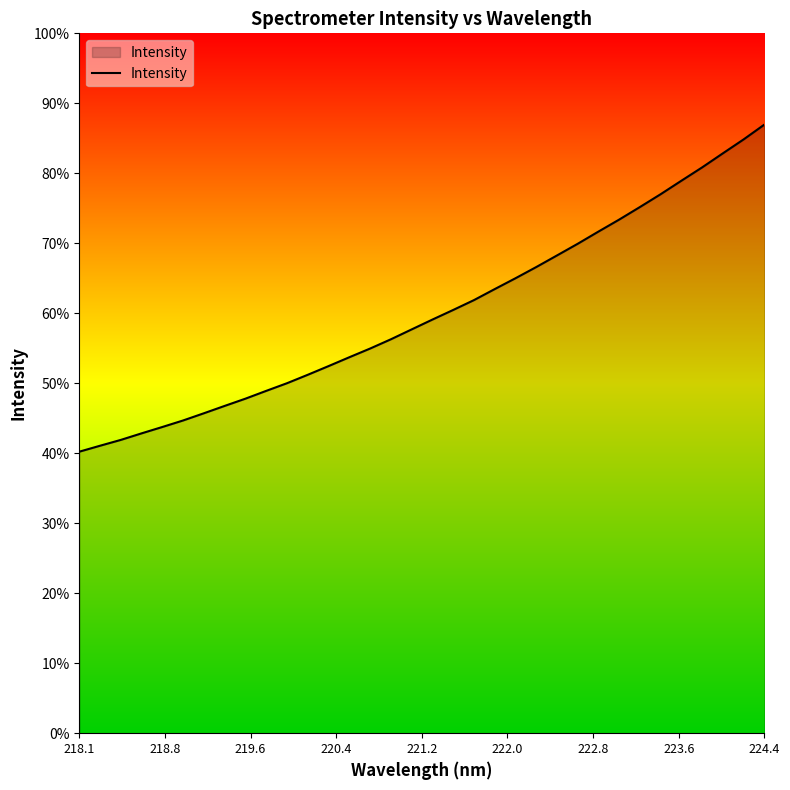

Is this an area chart (filled region under the line)?

Yes